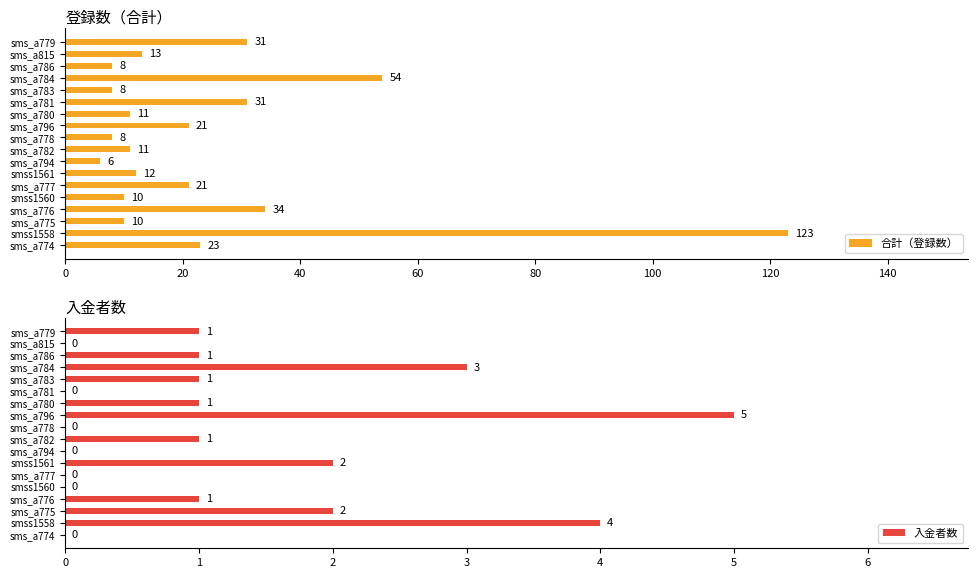

What is the value of the 合計（登録数） bar at the 16th from the left?

8